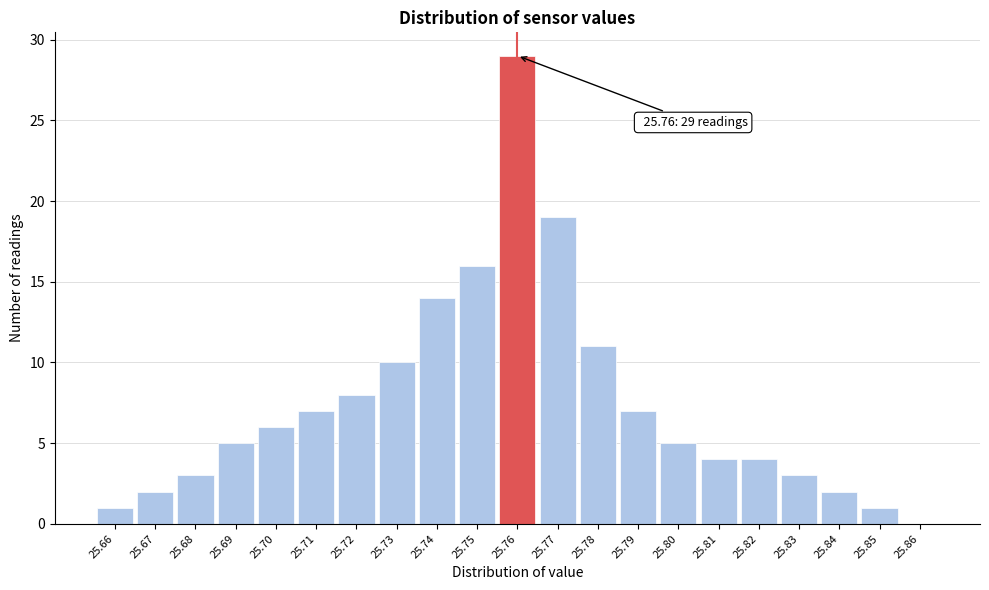

Which range on the x-axis has the tallest bar?

25.755 to 25.765